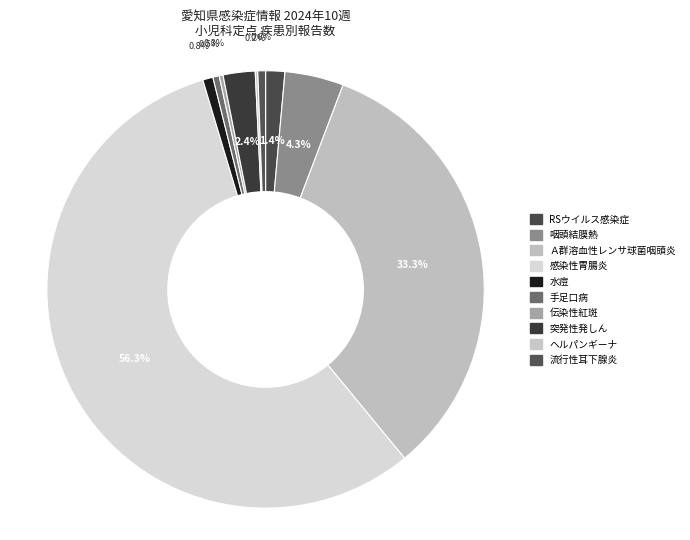

The Ａ群溶血性レンサ球菌咽頭炎 slice represents 43% of the pie. True or false?

False